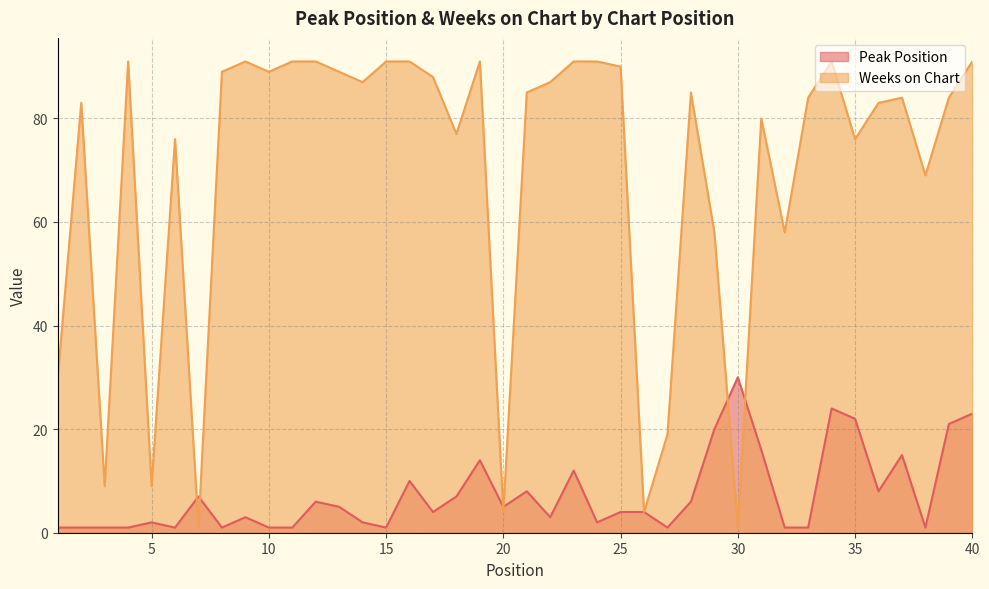

What is the value of the Weeks on Chart point at the 8th from the left?

89